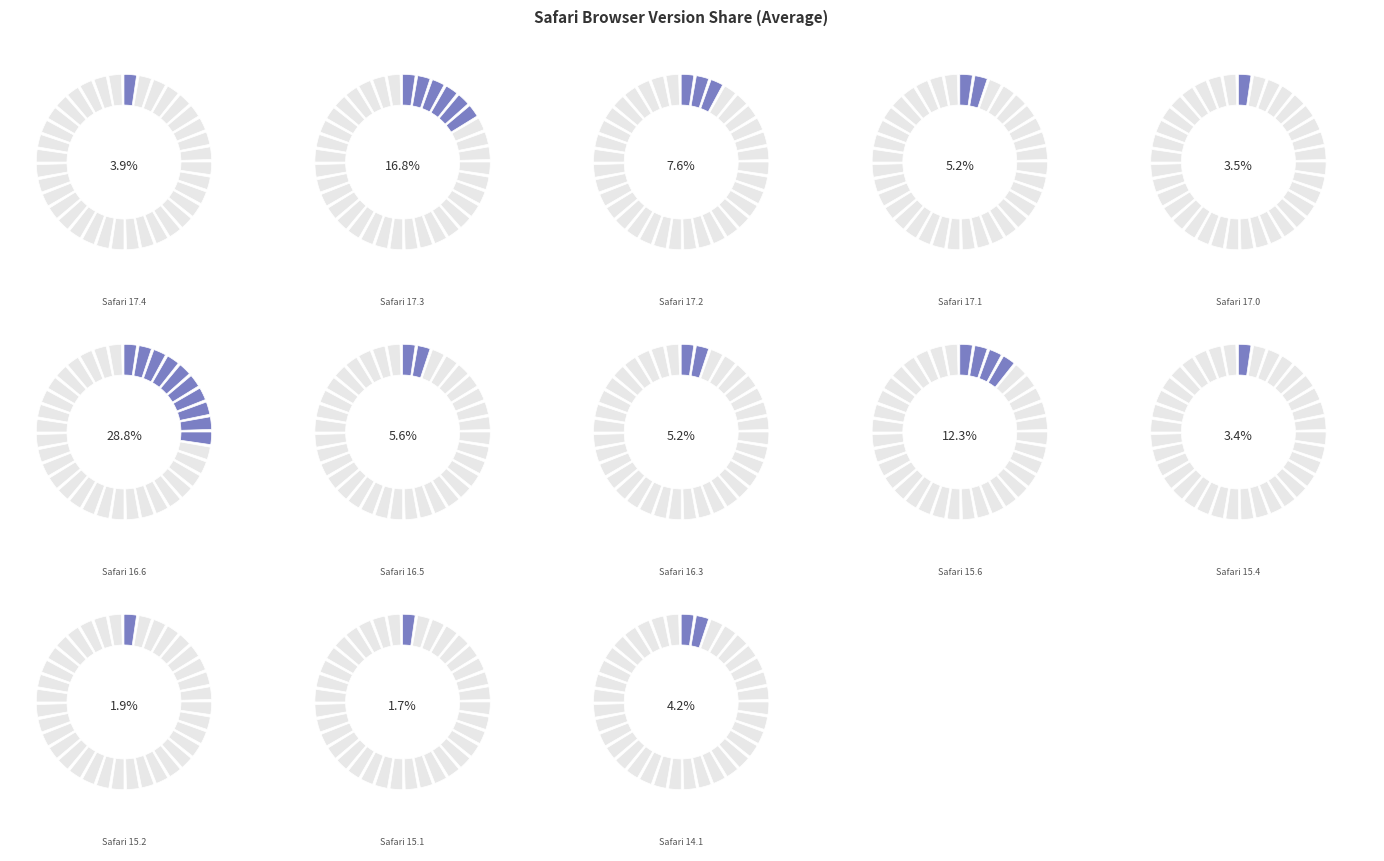

To the nearest percent, what is the combined percentage of Safari 15.4 and Safari 17.1?

9%